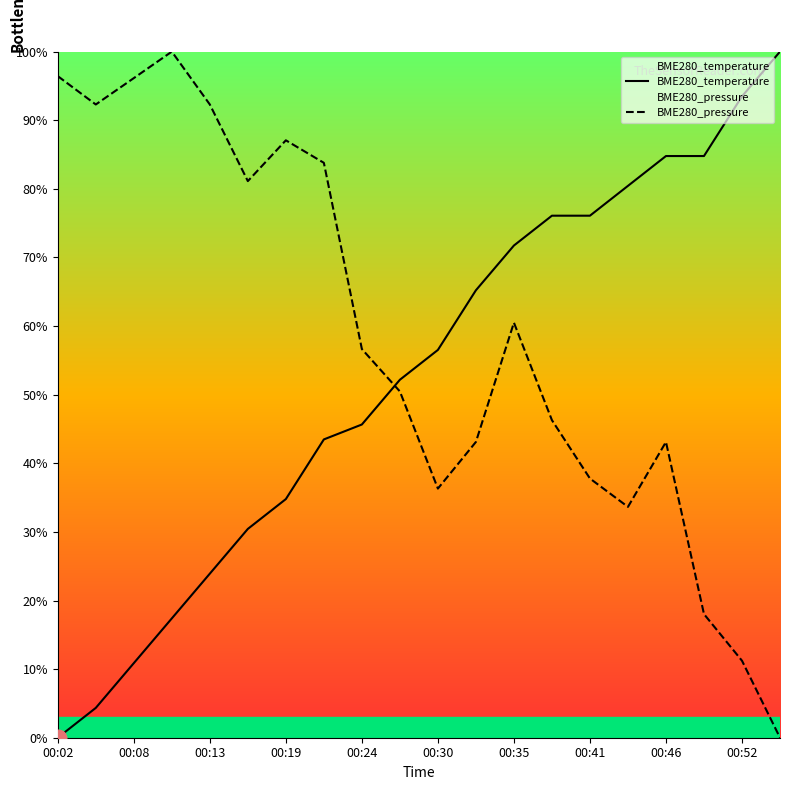

Where does the BME280_pressure series first go above 56?

00:02